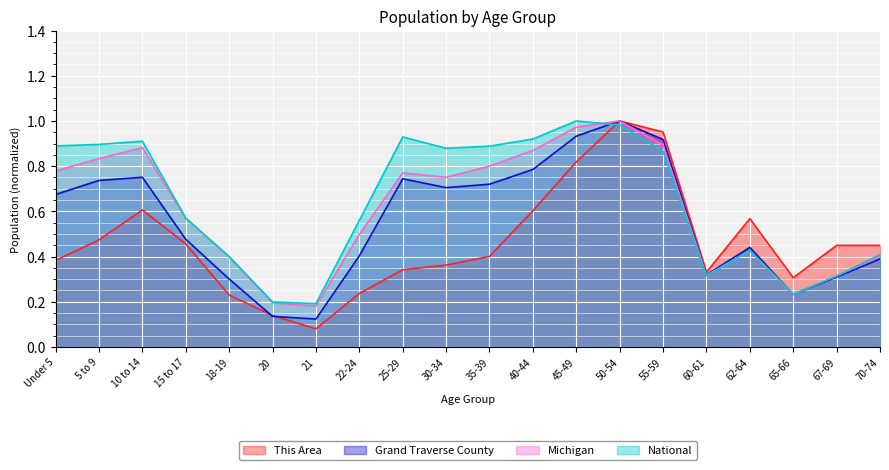

Where is the first local minimum for Michigan?

21